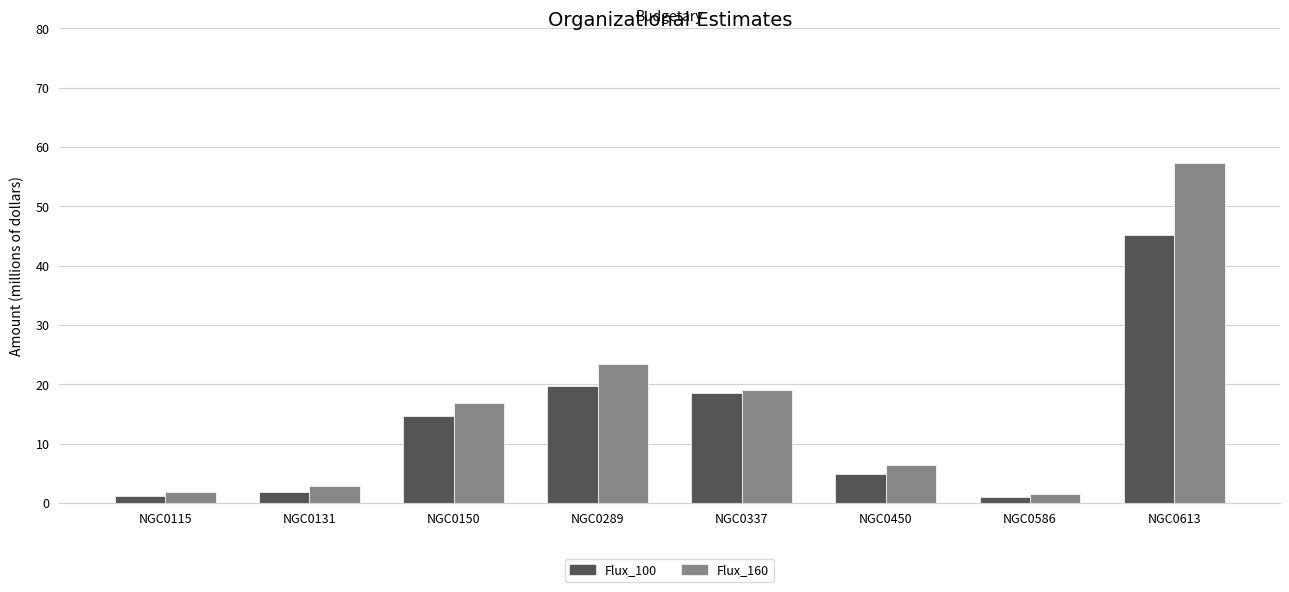

Read the Flux_100 value at NGC0150.

14.7